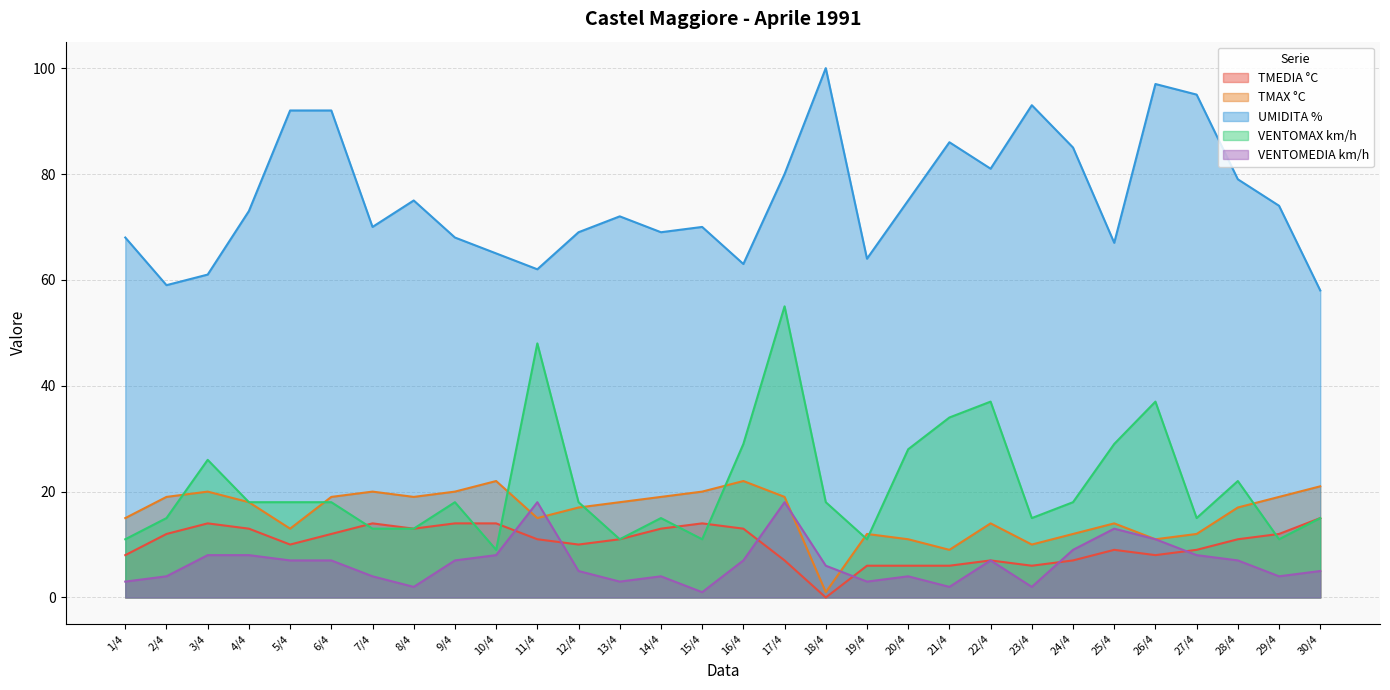

True or false: TMAX °C and UMIDITA % cross at least once.

False